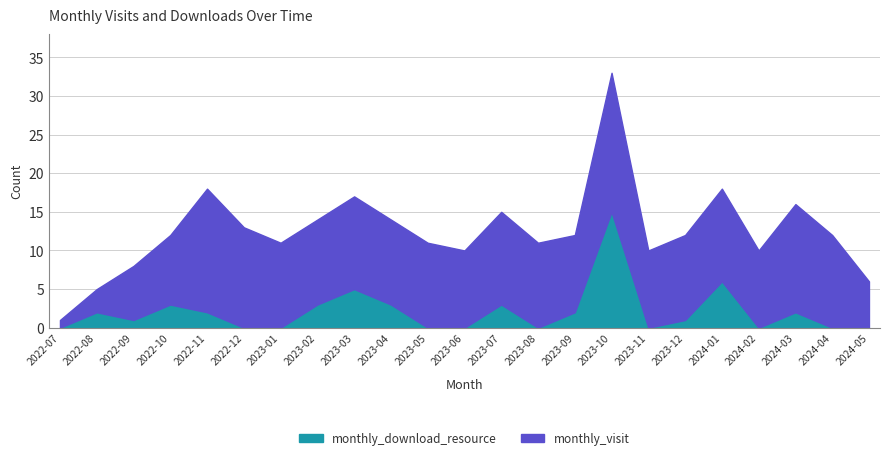

True or false: monthly_visit has more than 1 points higher than both neighbors.

True